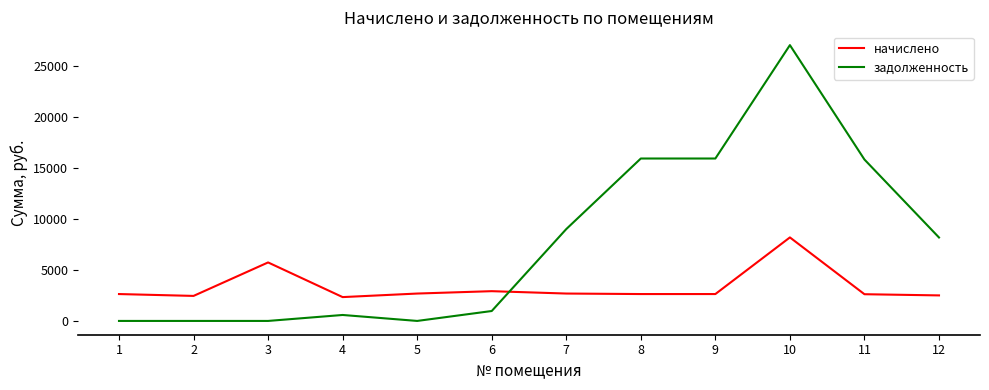

Which series changed the most between 6 and 8?

задолженность